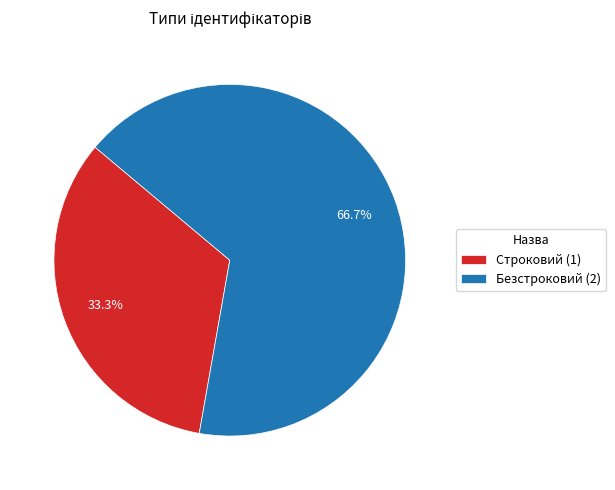

How much of the chart is everything except Строковий?

66.7%